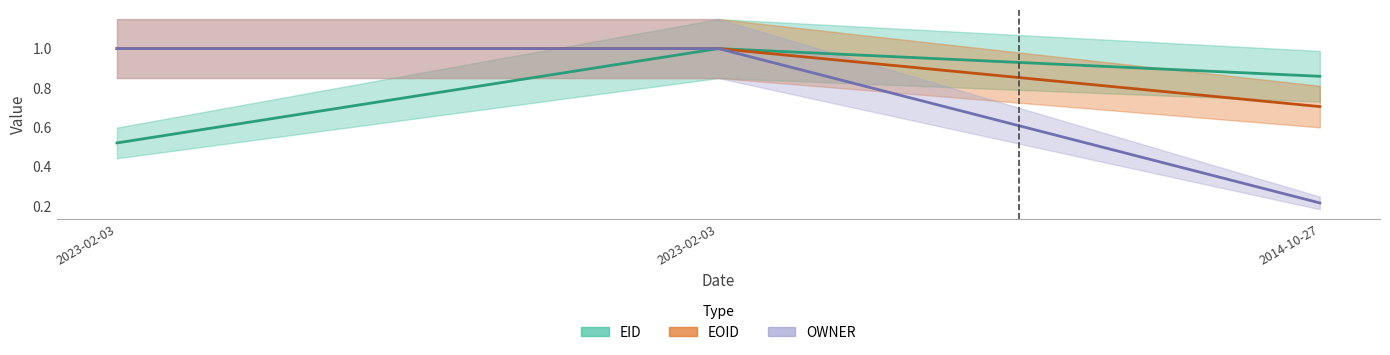

What is the sum of all EID values?

2.4